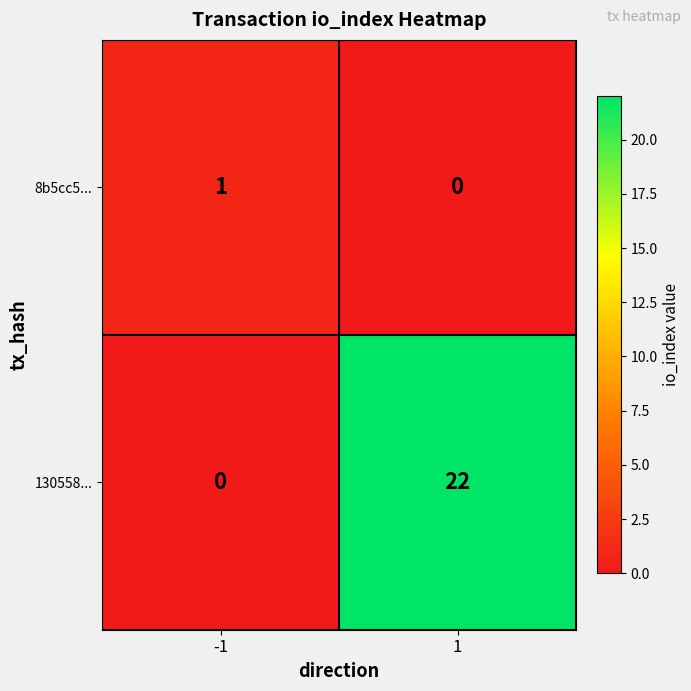

What is the greatest value displayed?

22